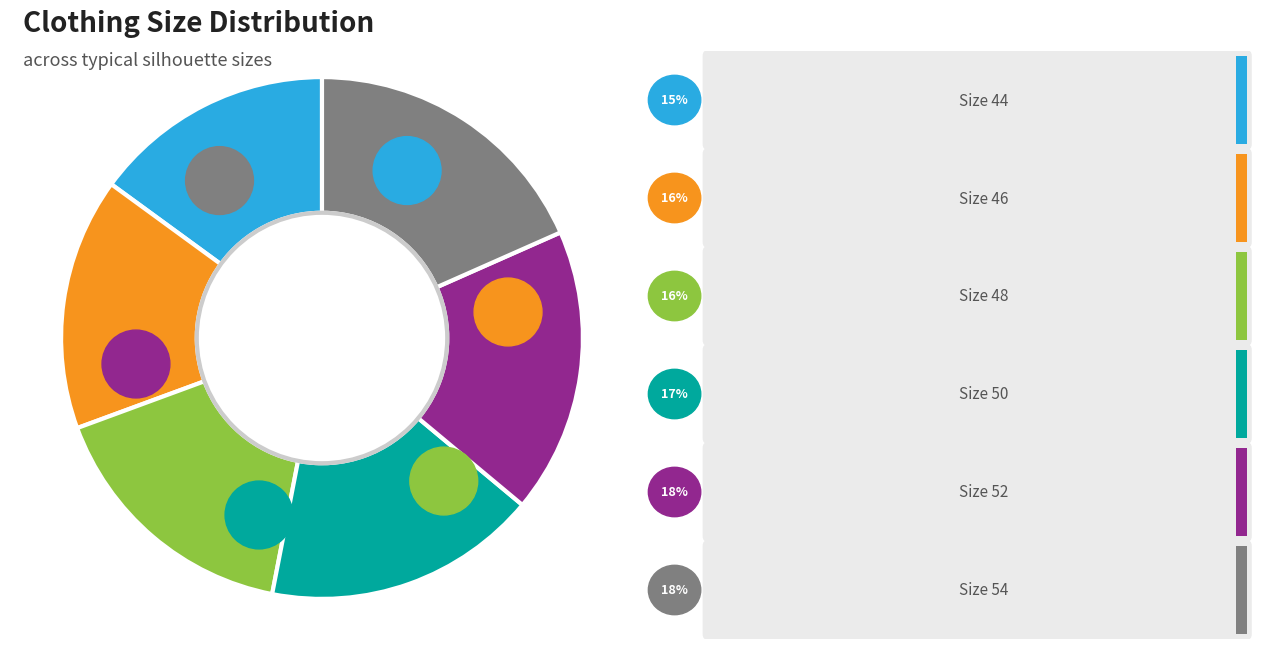

Which slice is the smallest?

44